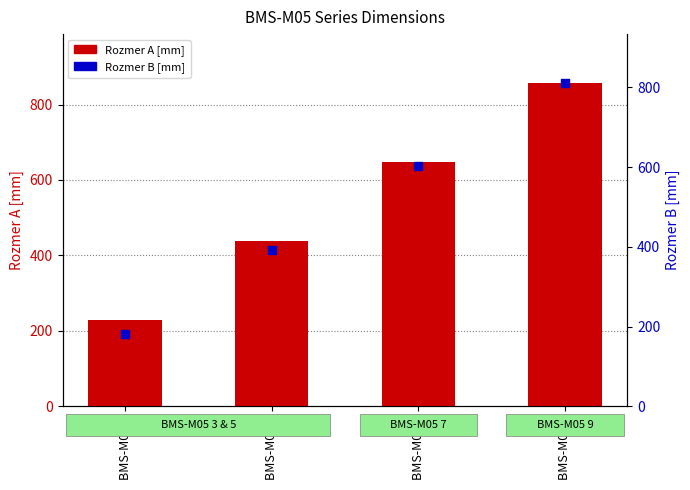

At how many categories does at least one series exceed 694?

1